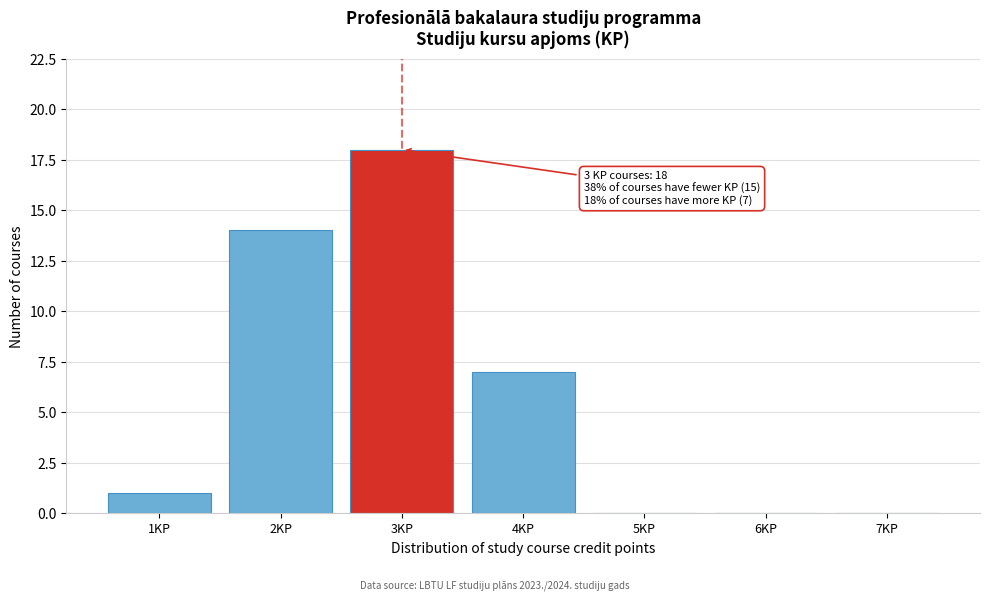

Which range on the x-axis has the tallest bar?

2.5 to 3.5